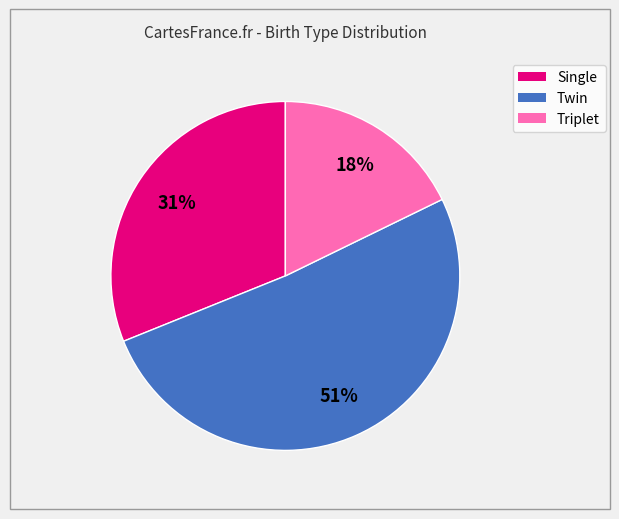

Is it true that Twin is 51% of the pie?

True